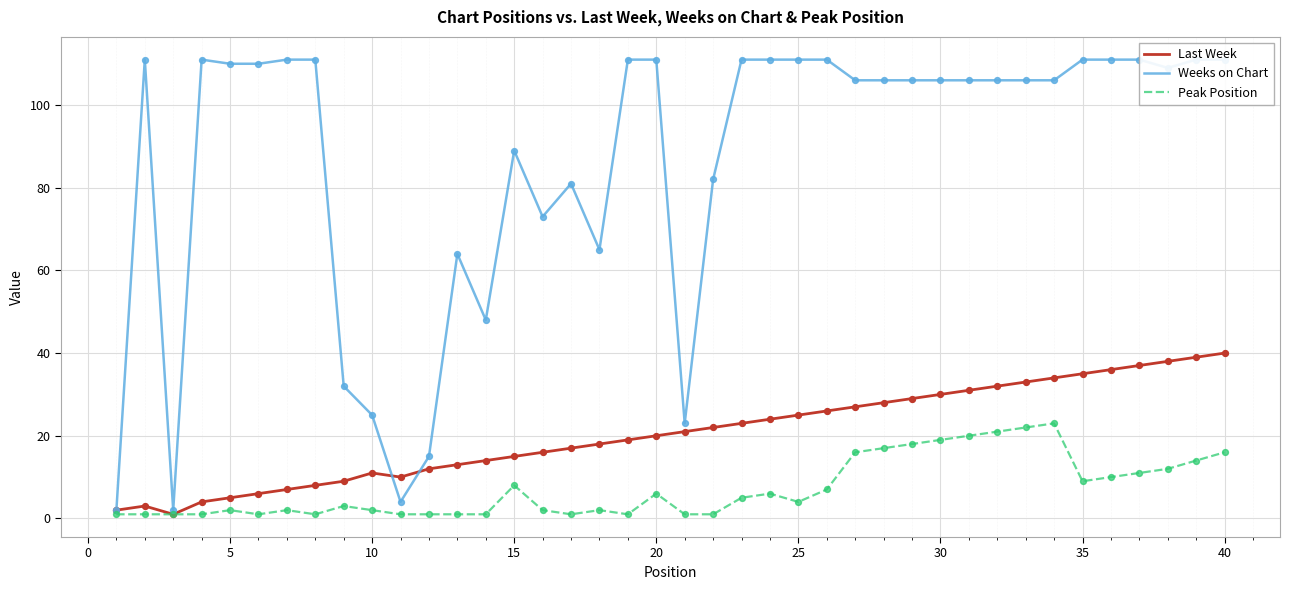

Which series has the widest spread of Y values?

Weeks on Chart